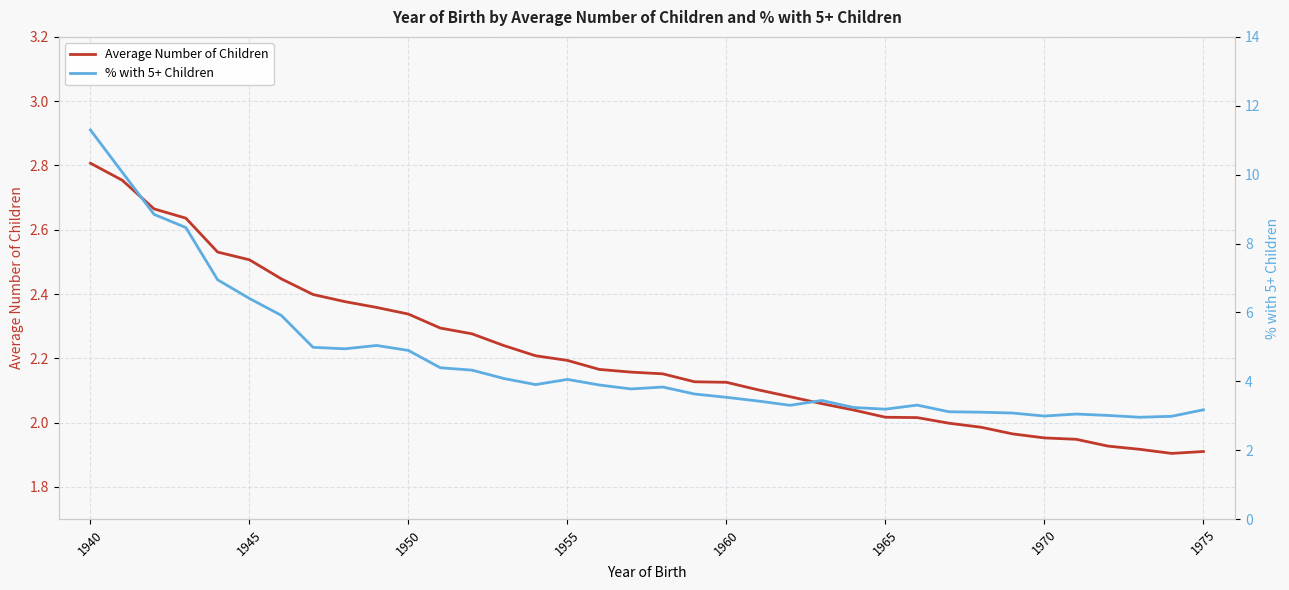

What is the difference between the maximum and minimum values in the Average Number of Children series?

0.9